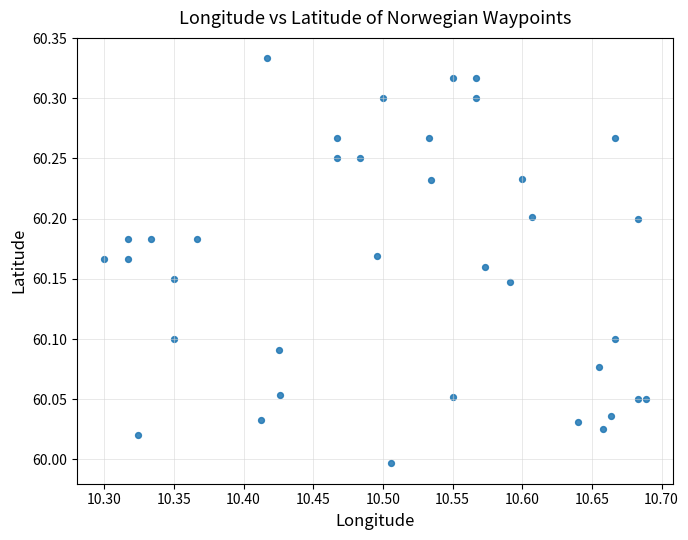

What is the range of Y values (max minus min)?

0.3